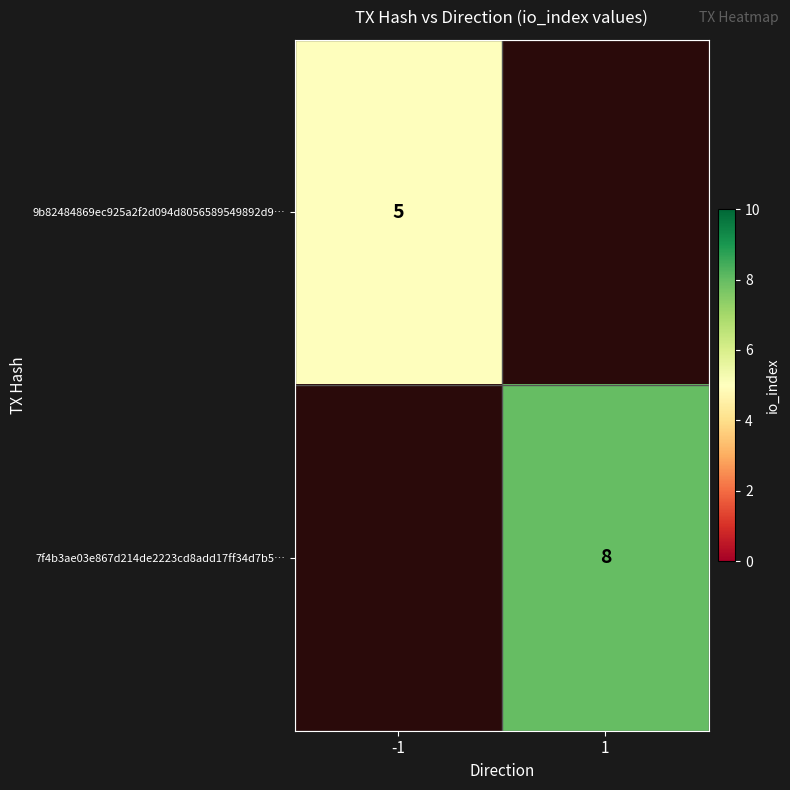

True or false: 9b82484869ec925a2f2d094d8056589549892d9… has a value of 7 at -1.

False